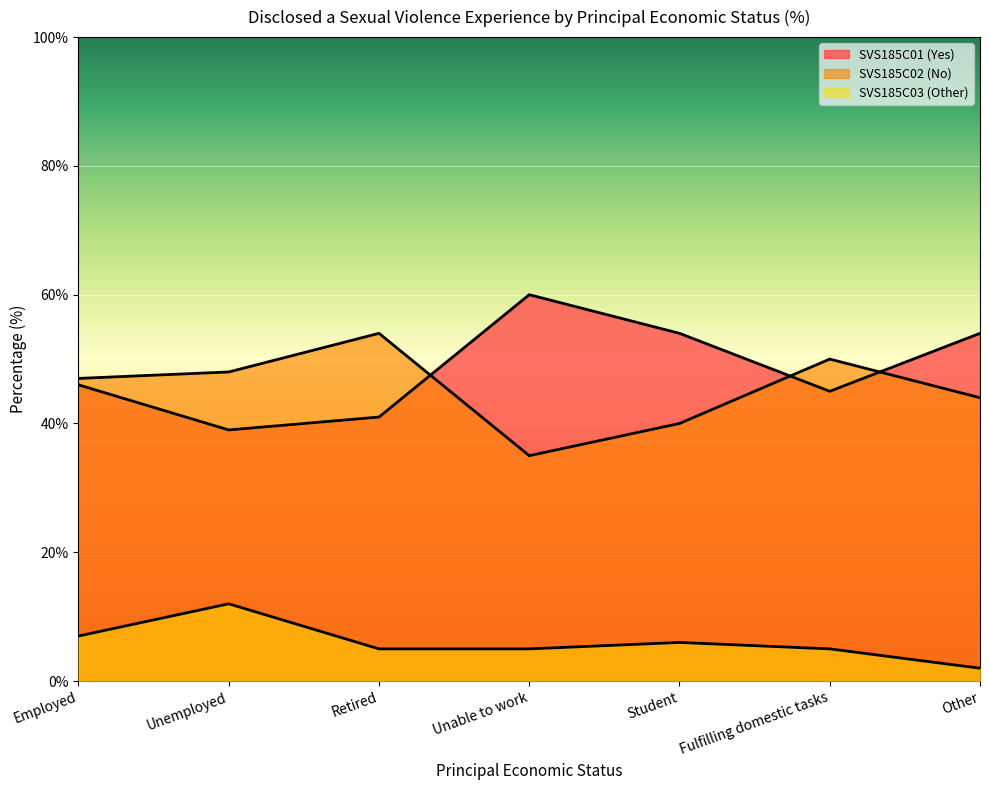

Which series changed the most between Retired and Student?

SVS185C02 (No)